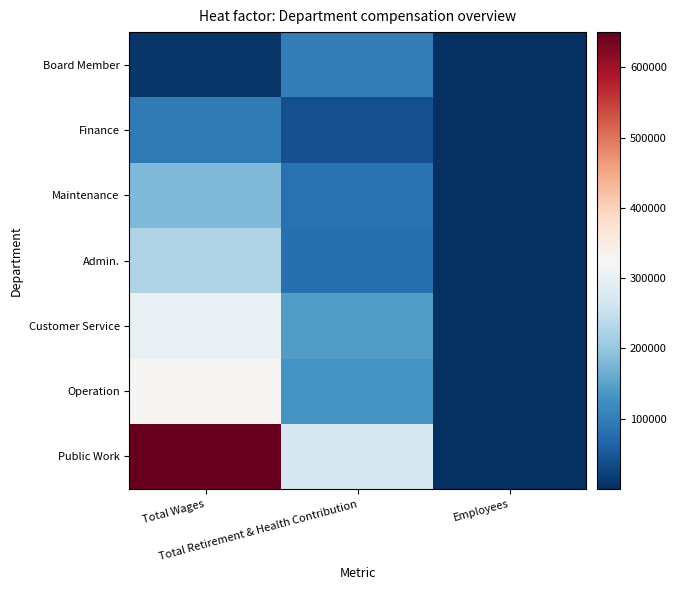

Reading left to right, extract all data points from this chart.

Public Work: Total Wages=650017	Total Retirement & Health Contribution=270395	Employees=9
Operation: Total Wages=329133	Total Retirement & Health Contribution=130808	Employees=3
Customer Service: Total Wages=300895	Total Retirement & Health Contribution=142391	Employees=4
Admin.: Total Wages=227057	Total Retirement & Health Contribution=80723	Employees=5
Maintenance: Total Wages=182066	Total Retirement & Health Contribution=82923	Employees=2
Finance: Total Wages=95855	Total Retirement & Health Contribution=39105	Employees=1
Board Member: Total Wages=8700	Total Retirement & Health Contribution=99663	Employees=7